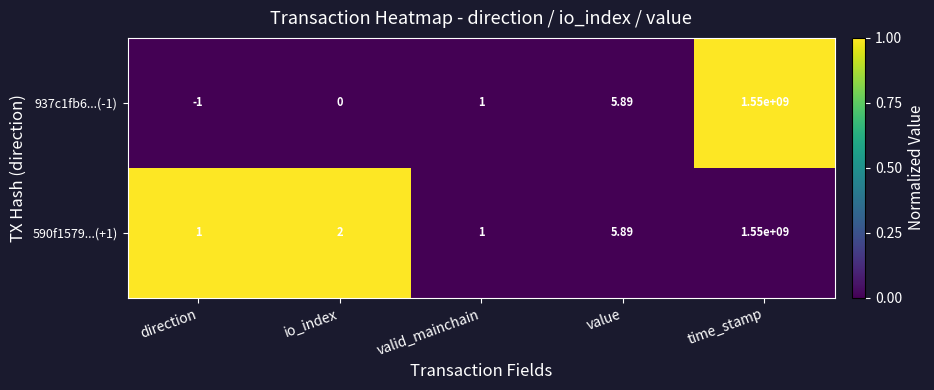

Rank the categories by 937c1fb6...(-1) value from lowest to highest.

direction, io_index, valid_mainchain, value, time_stamp